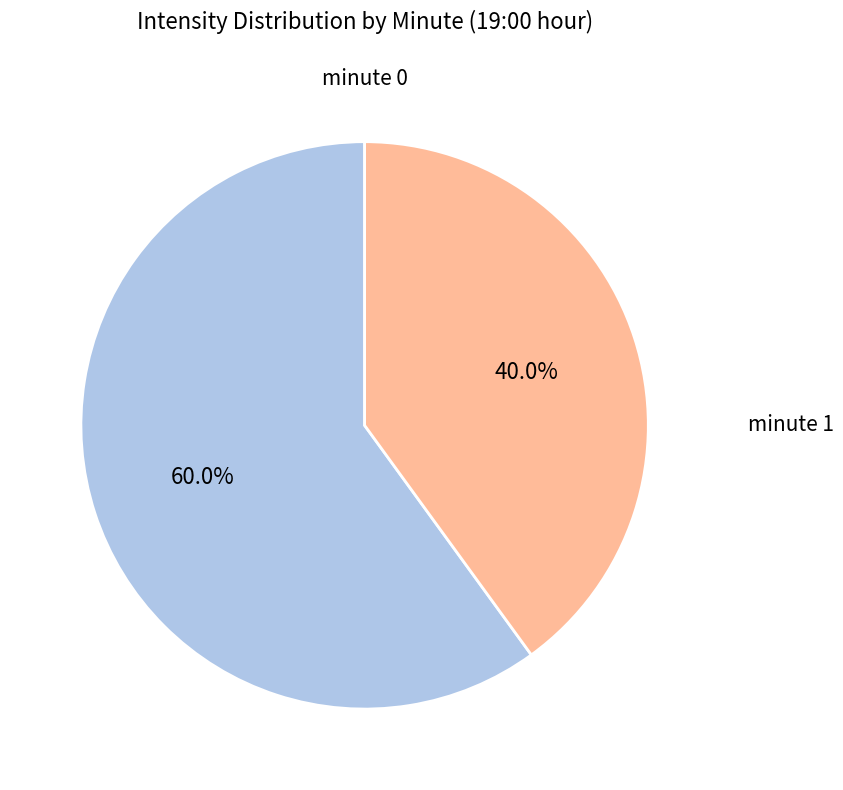

How many slices are in this pie chart?

2